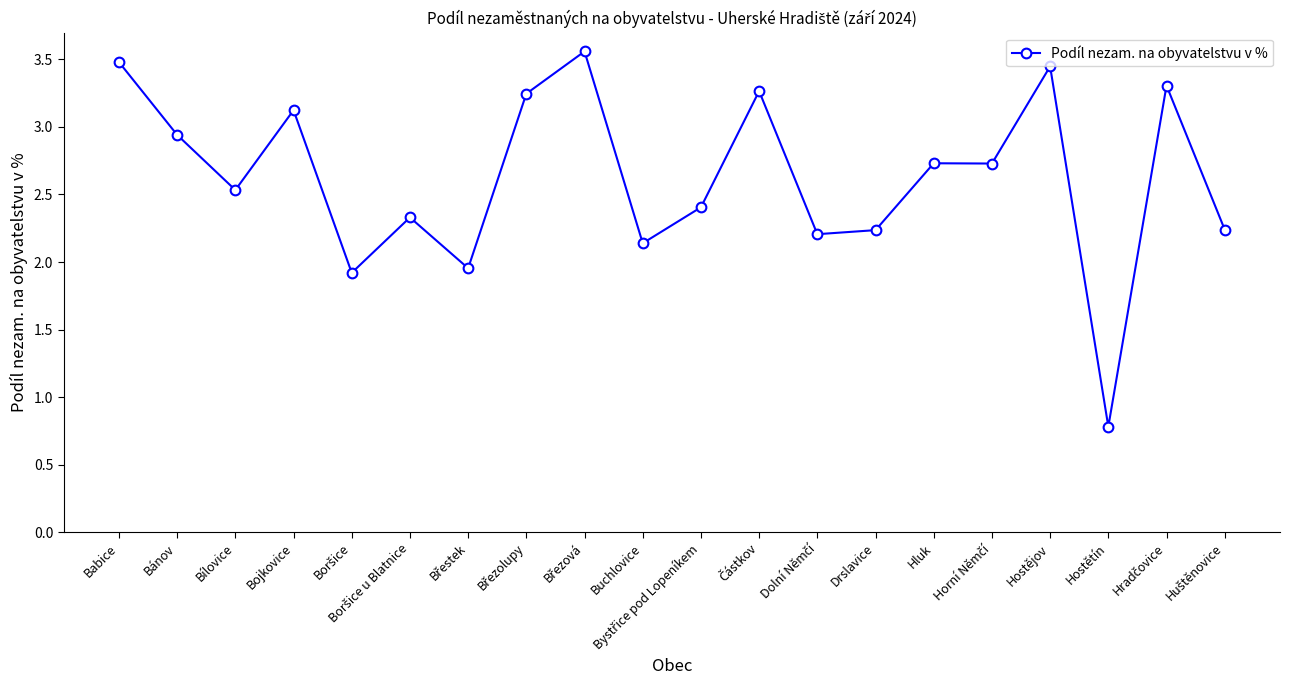

What is the smallest value displayed?

0.8